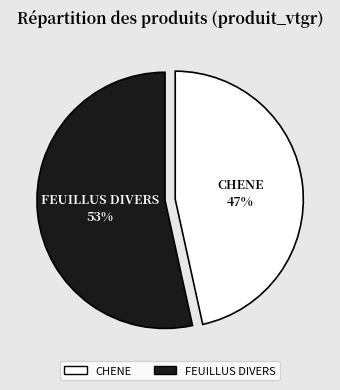

To the nearest percent, what is the average slice percentage?

50%